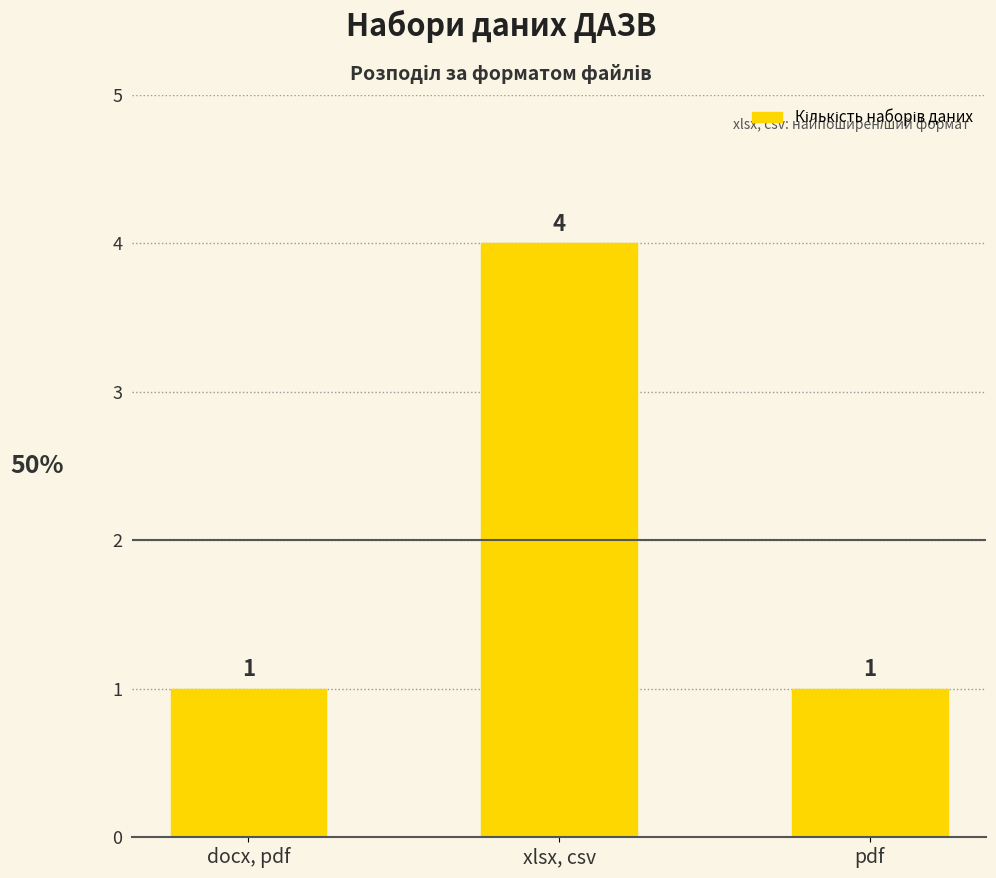

Does the chart contain any negative values?

No